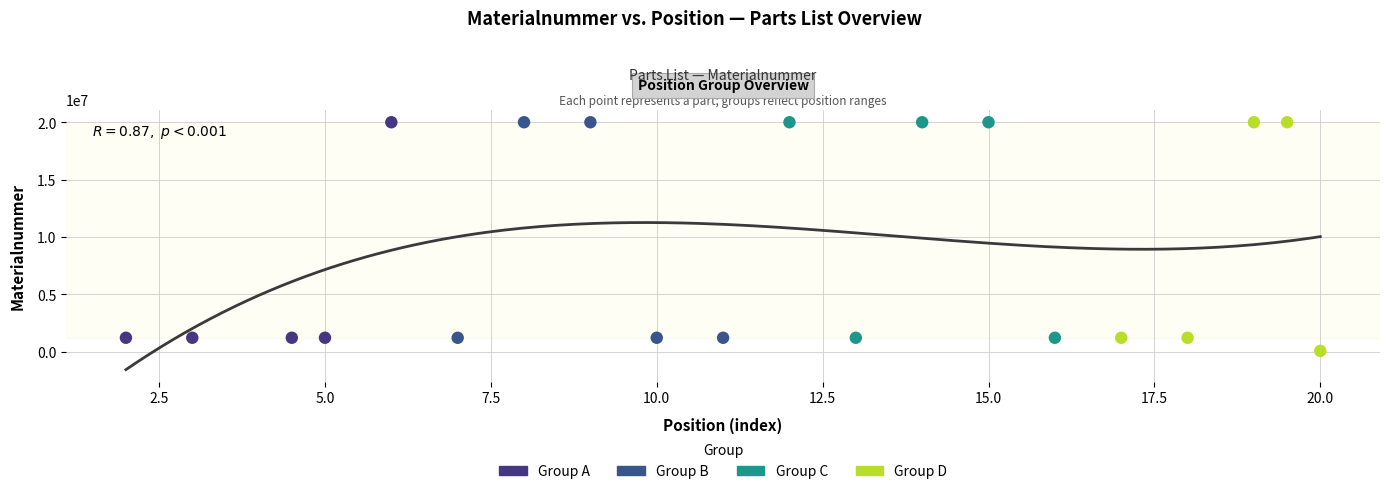

What are all the series names shown in the legend?

Group A, Group B, Group C, Group D